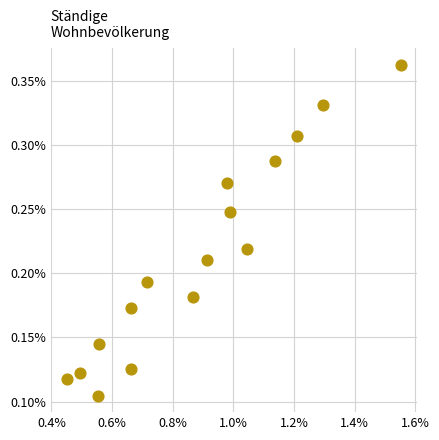

What is the range of X values (max minus min)?

1.1